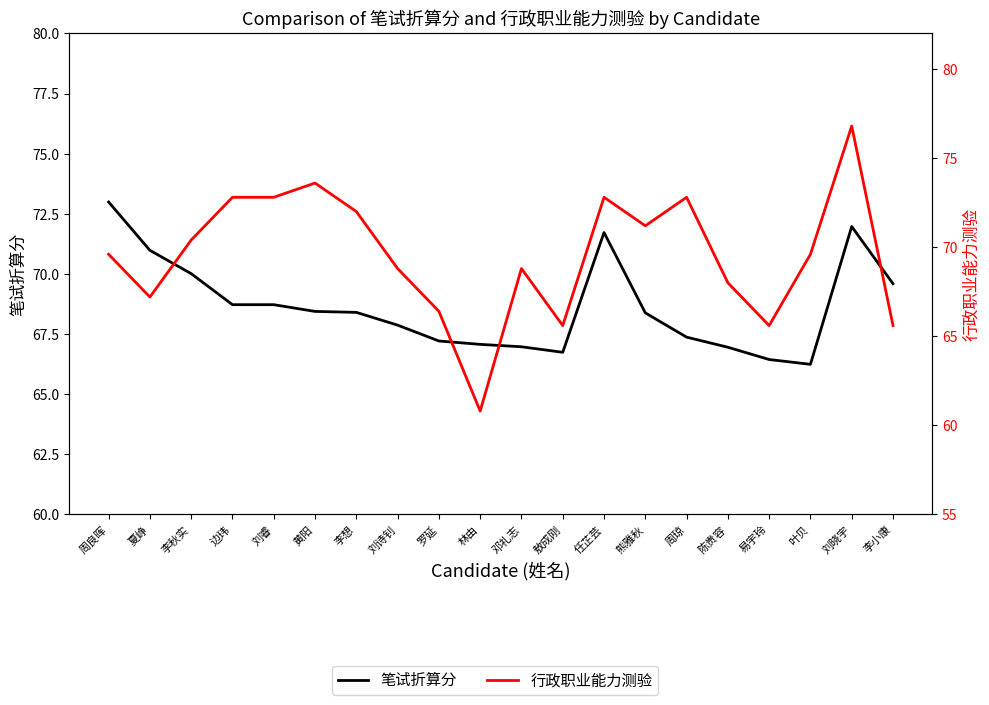

Is the value of 行政职业能力测验 at 李想 greater than the value of 笔试折算分 at 刘晓宇?

Yes